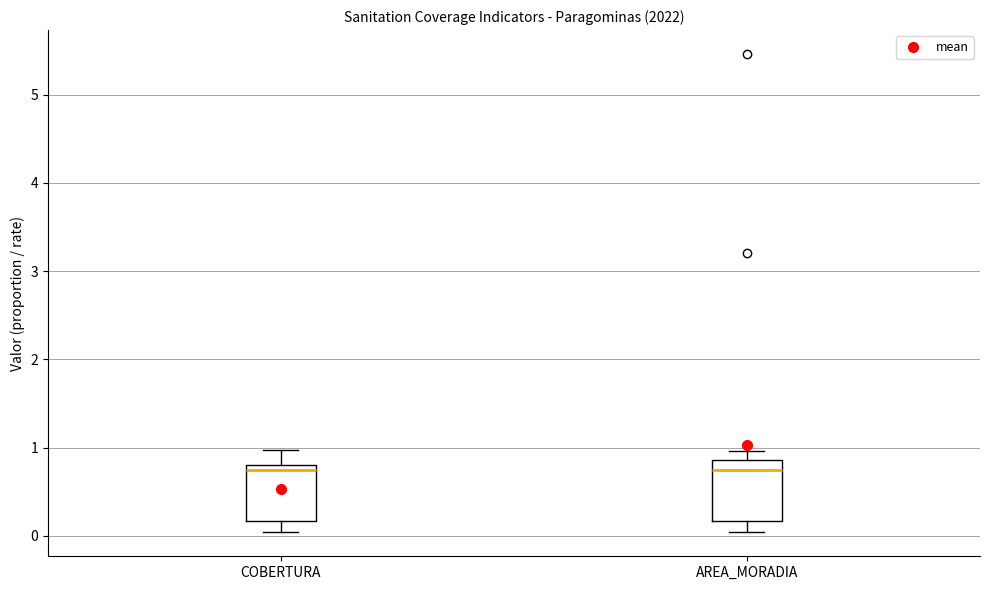

Reading left to right, read every box against the y-axis: the position of its median line, the range the box covers, and the ends of its whiskers. The values are not printed on the chart, so give them approximately, as read against the axis.

COBERTURA: median 0.8 (just below the box's upper edge), box 0.2 to 0.8, whiskers 0.0 to 1.0
AREA_MORADIA: median 0.8, box 0.2 to 0.9, whiskers 0.0 to 1.0